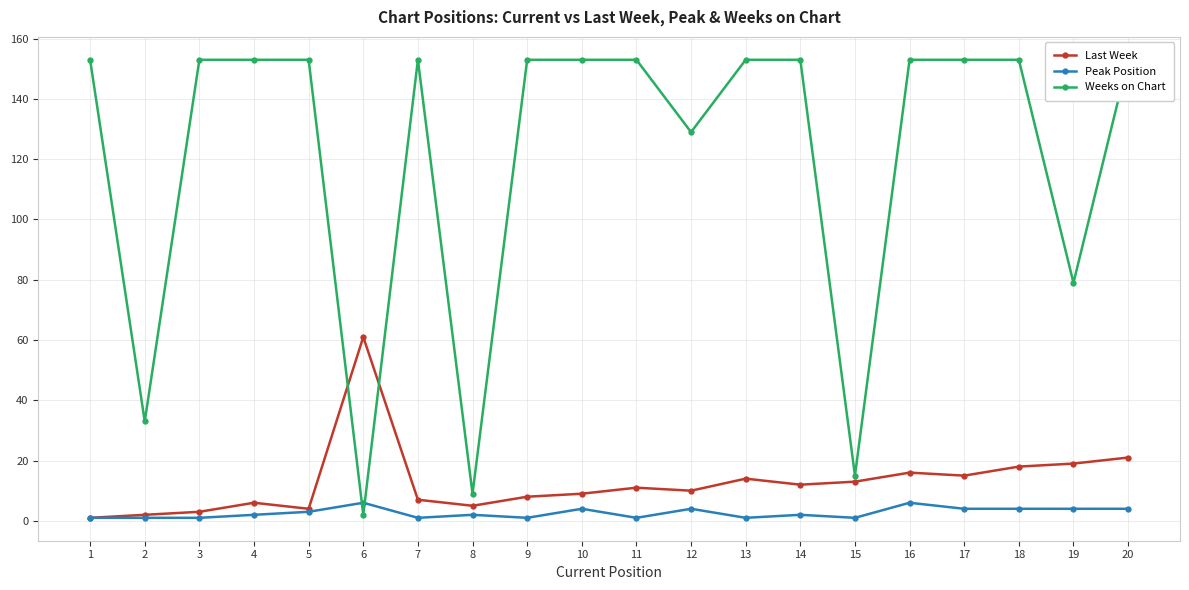

Reading right to left, transcribe all the data shown in this chart.

Last Week: 21	19	18	15	16	13	12	14	10	11	9	8	5	7	61	4	6	3	2	1
Peak Position: 4	4	4	4	6	1	2	1	4	1	4	1	2	1	6	3	2	1	1	1
Weeks on Chart: 153	79	153	153	153	15	153	153	129	153	153	153	9	153	2	153	153	153	33	153